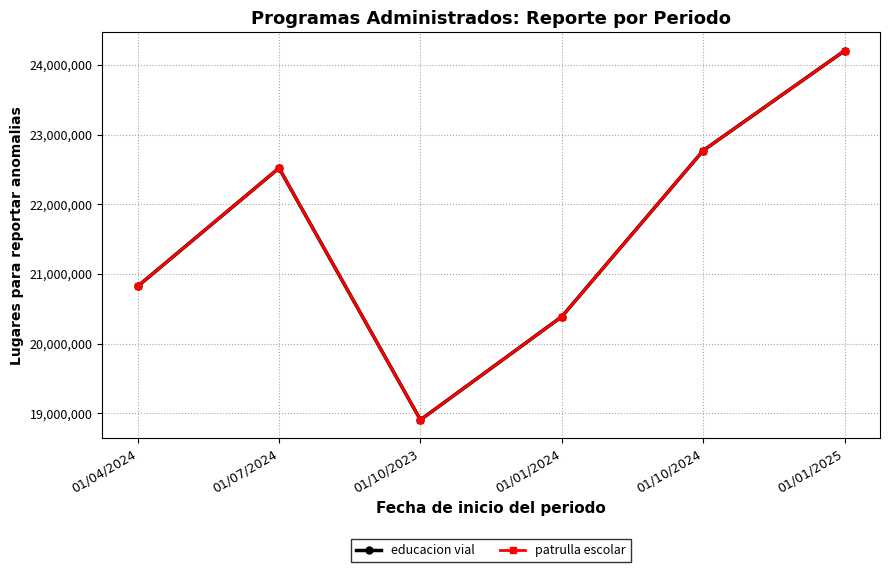

What is the minimum value for patrulla escolar?

18906446